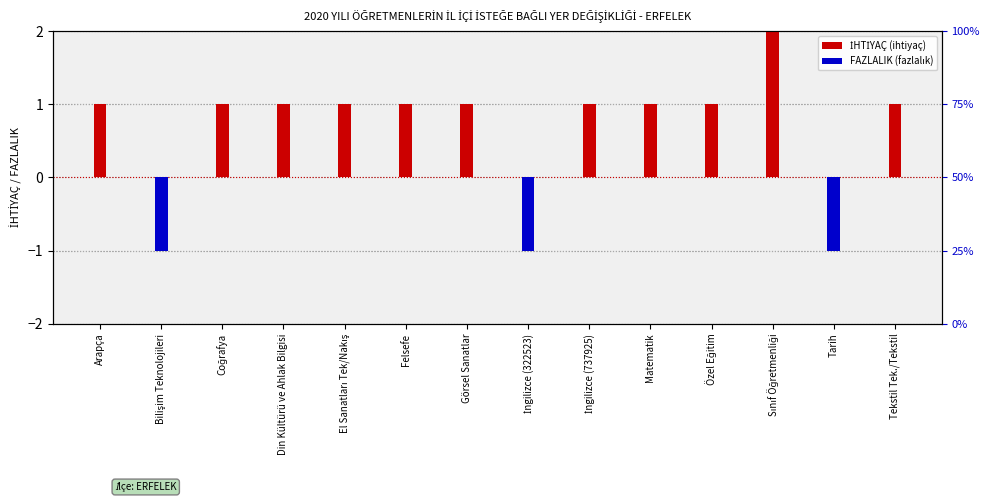

How many FAZLALIK (fazlalık) values are between 0 and 1?

11